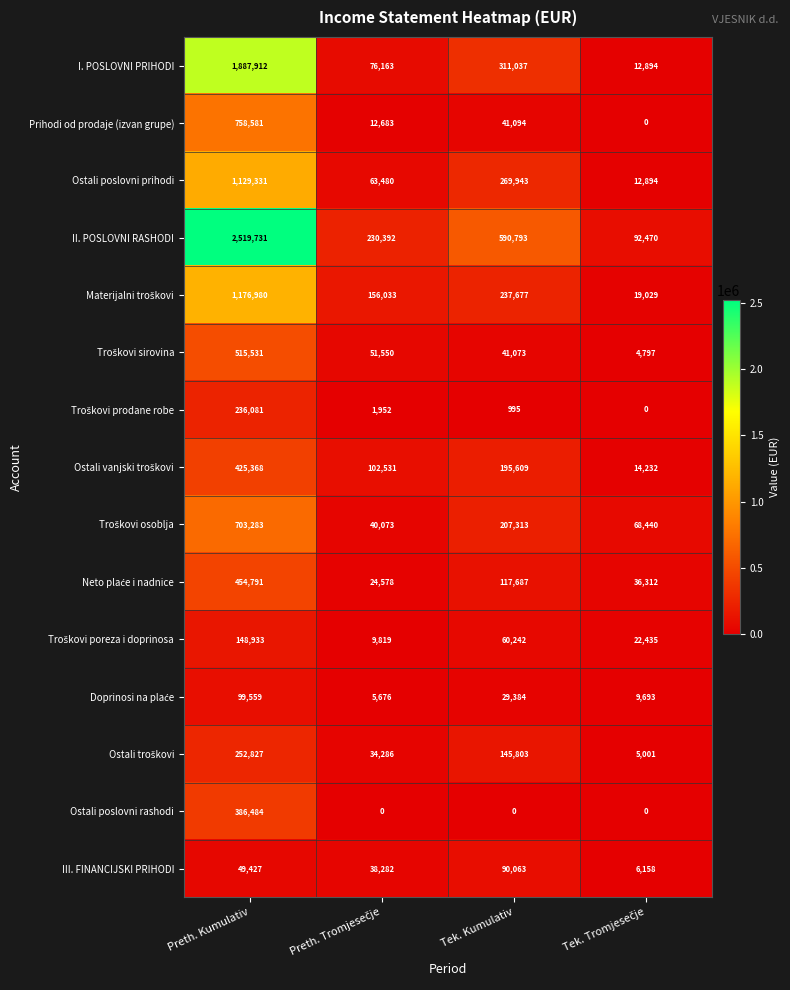

Which series has the largest total across all categories?

II. POSLOVNI RASHODI